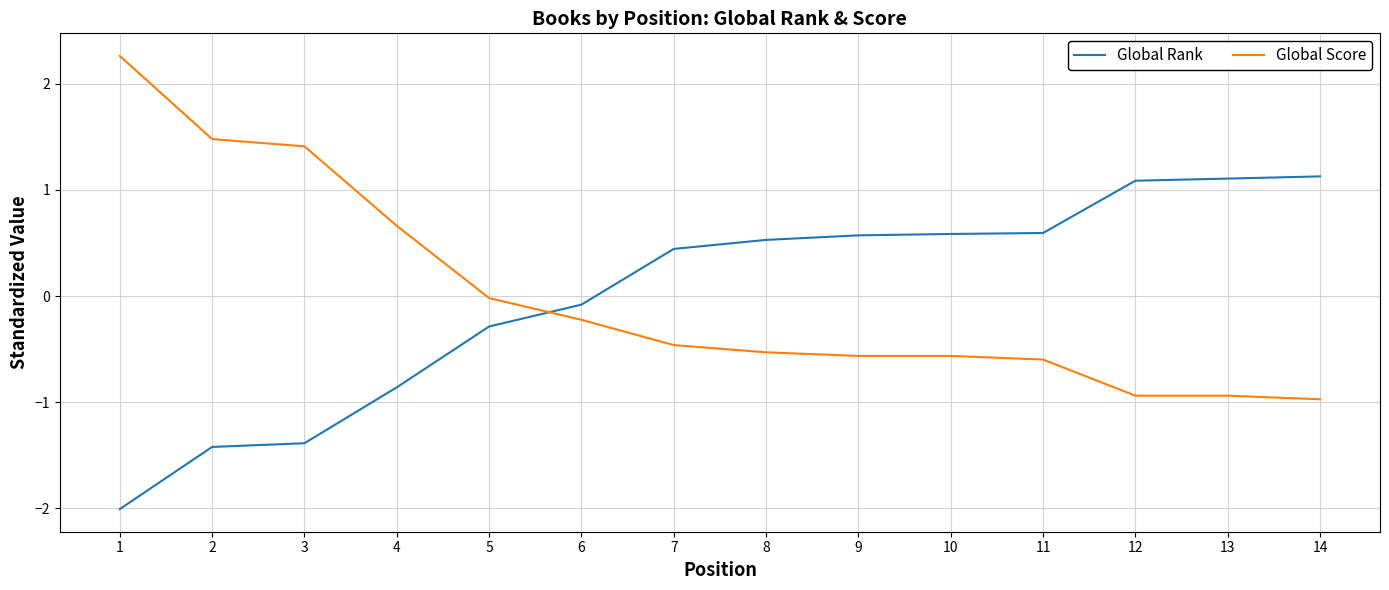

What is the maximum value for Global Score?

2.3